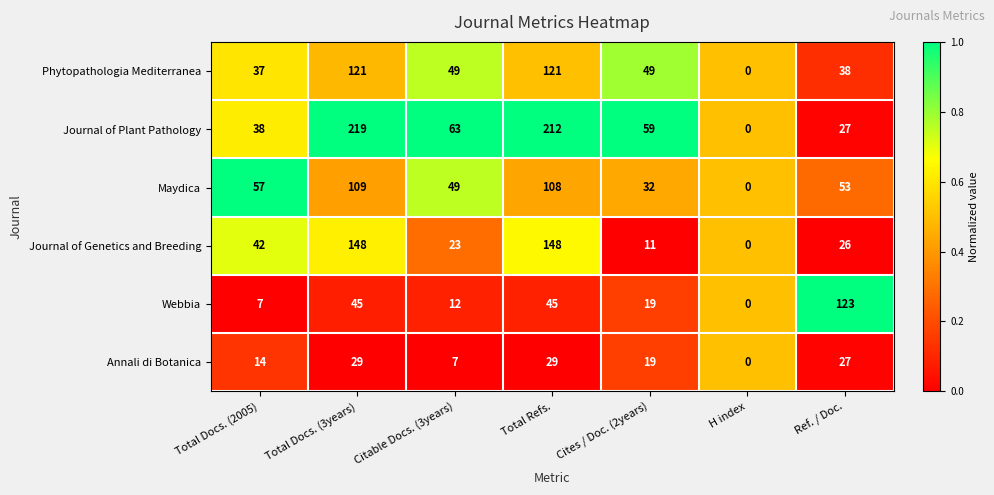

What is the difference between the highest and lowest values at Total Refs.?

183